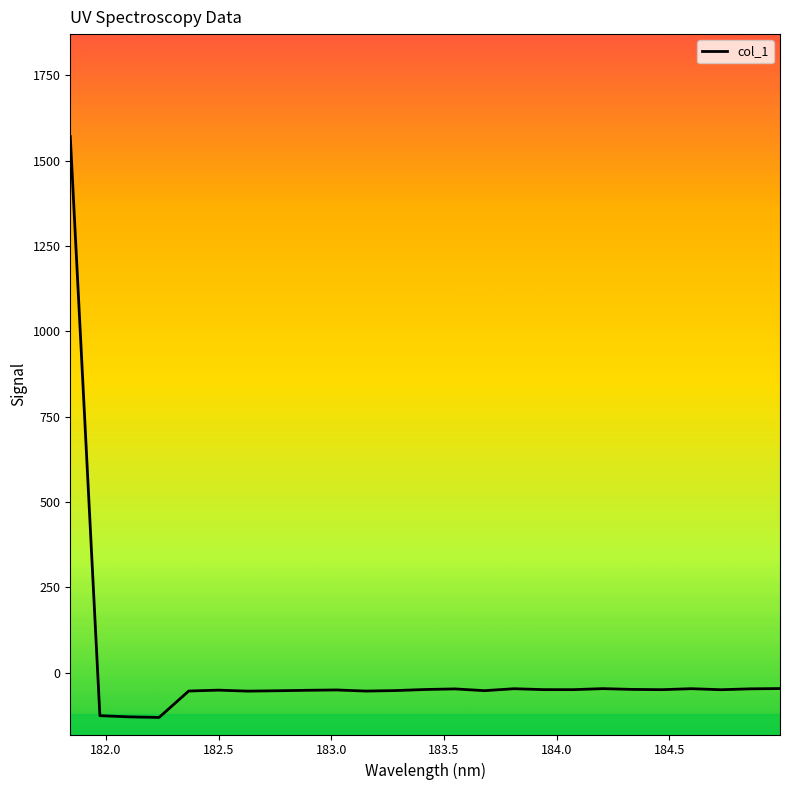

What is the smallest value displayed?

-131.3